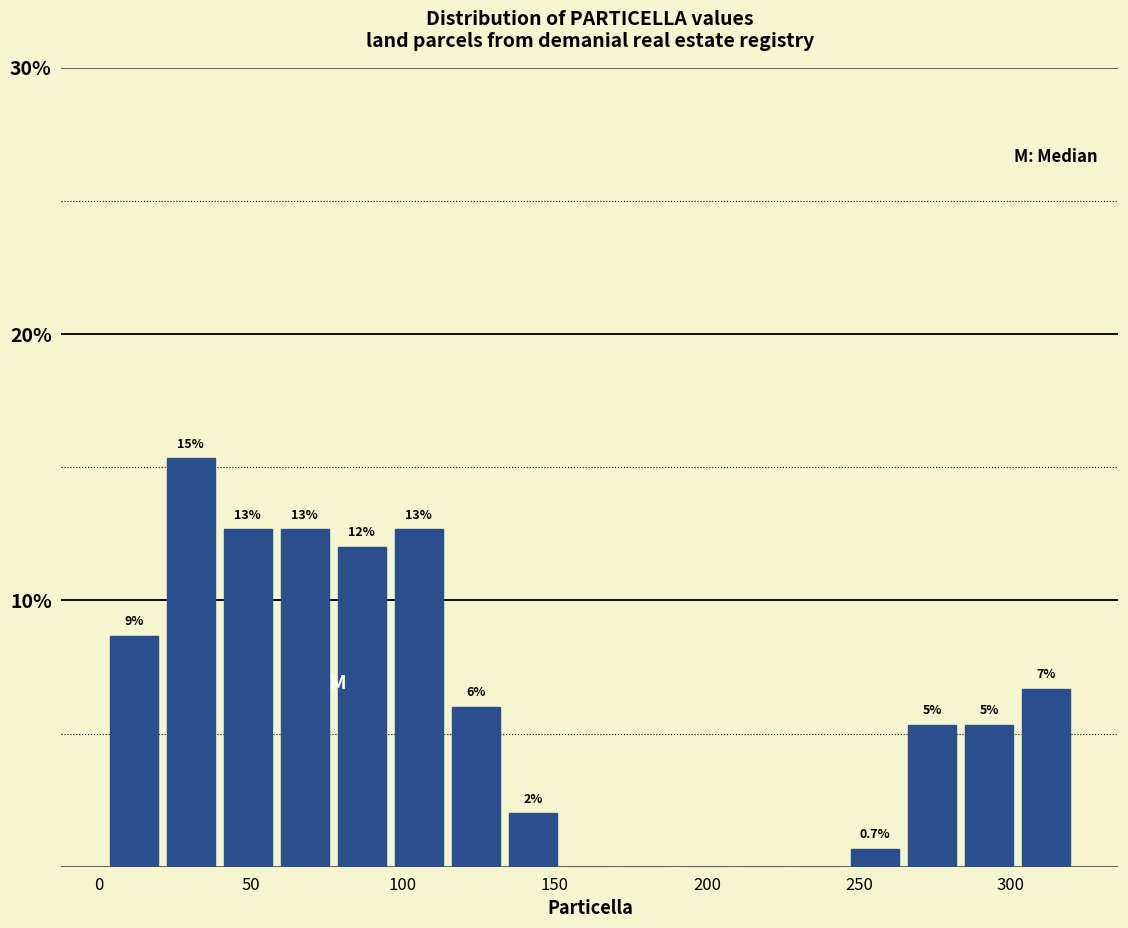

Read against the x-axis, roughly where is the centre of the tallest bar?

30